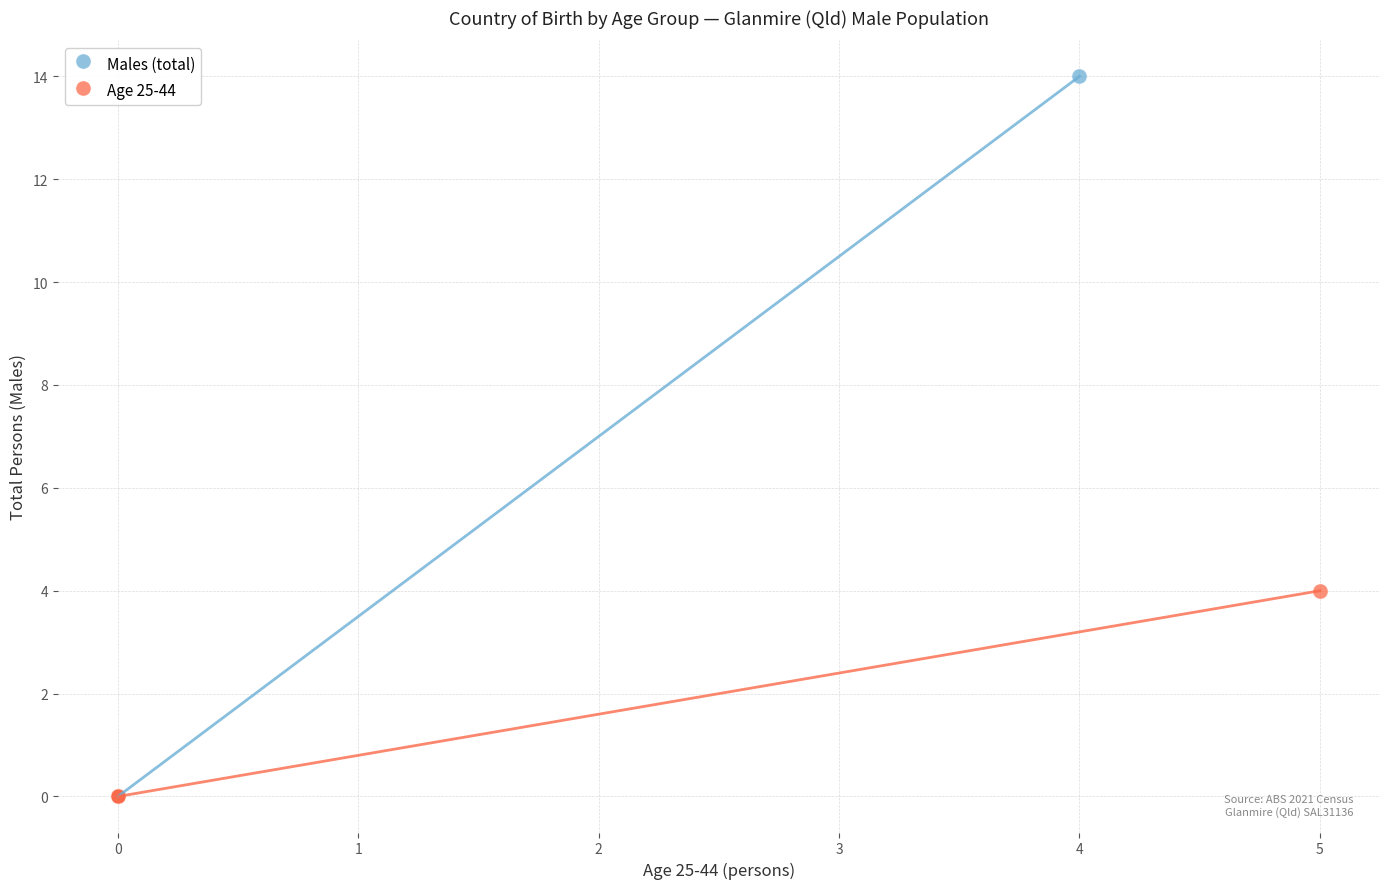

Which series reaches the maximum Y coordinate?

Males (total)